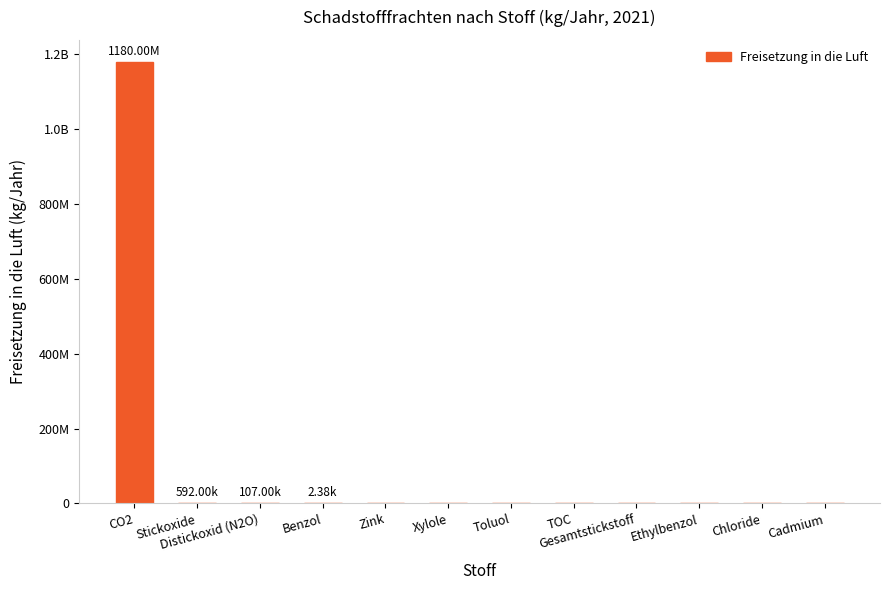

What is the difference between the maximum and minimum values?

1180000000